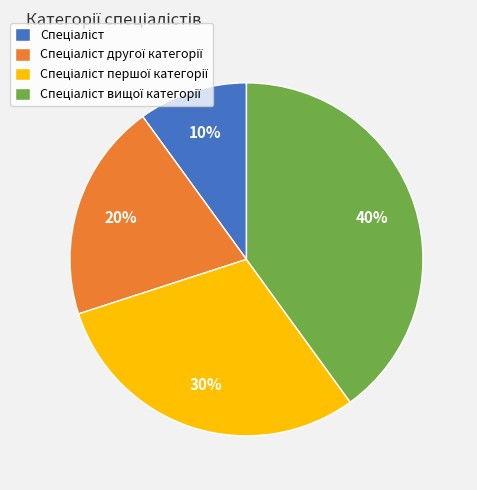

To the nearest percent, what is the average slice percentage?

25%